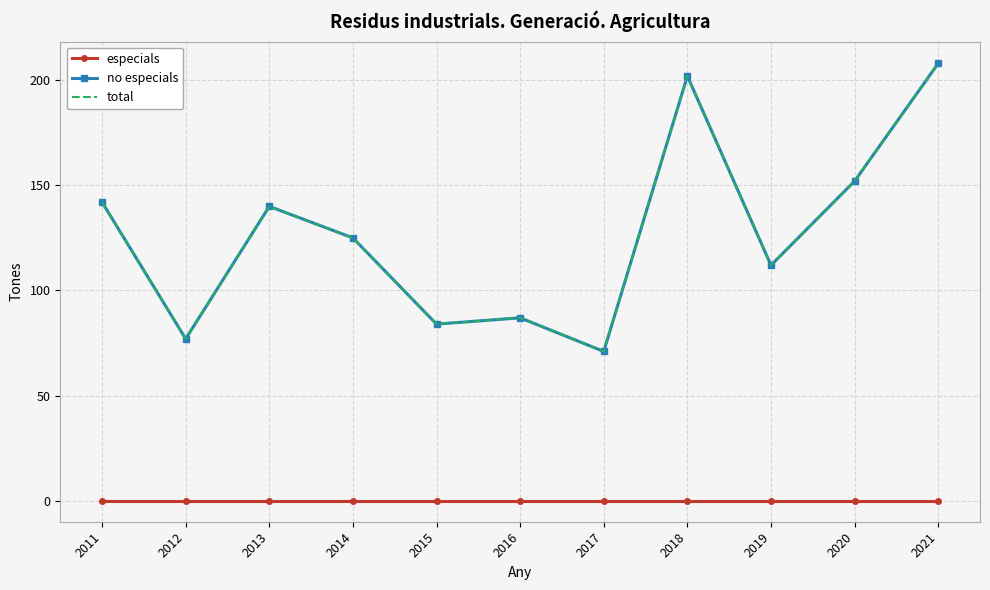

What is the spread (max minus min) of values at 2021?

208